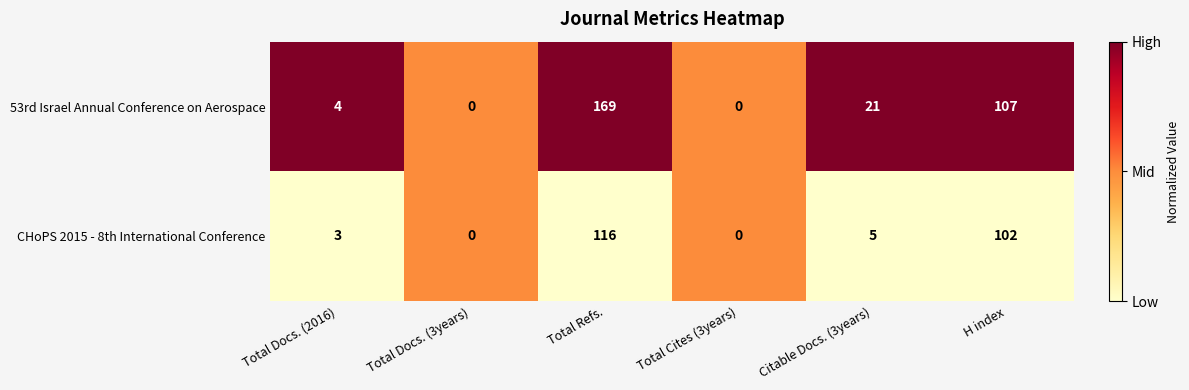

What is the total value across all series at Total Docs. (3years)?

0